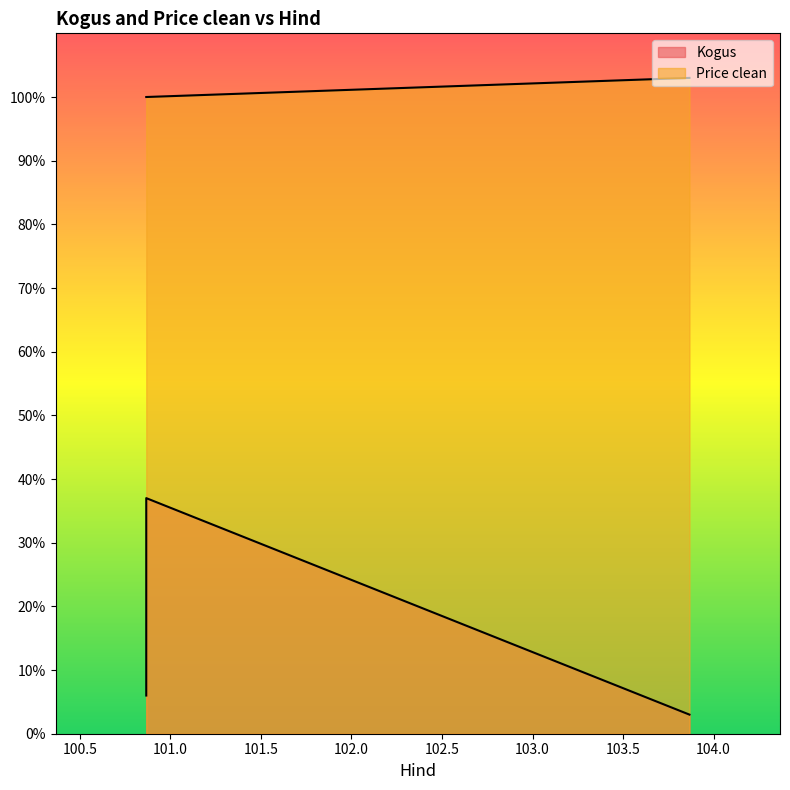

What is the total value across all series at 100.866667?

106